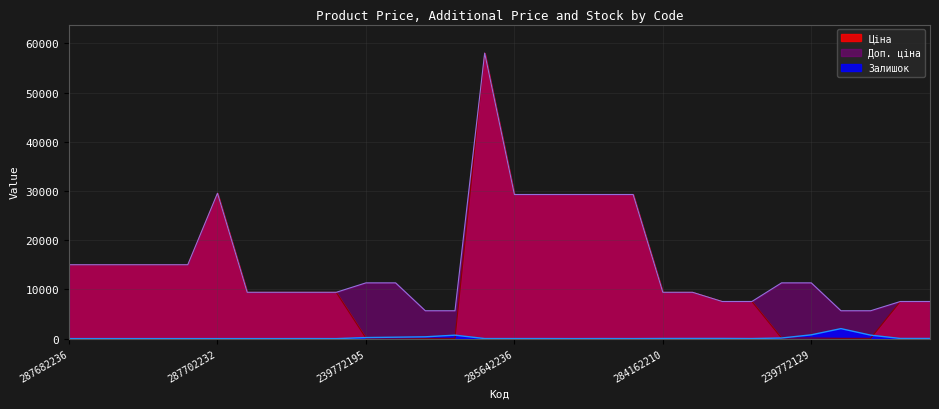

Rank the series by their maximum value, from highest to lowest.

Ціна, Доп. ціна, Залишок